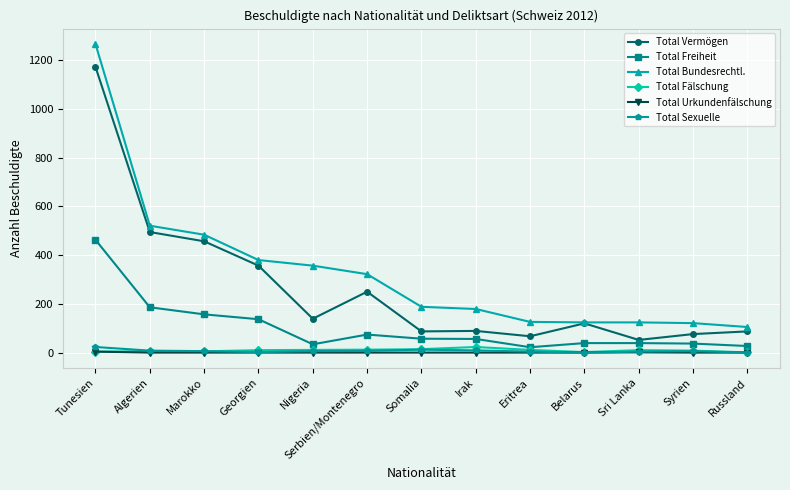

What is the value of the Total Sexuelle point at the 2nd from the left?

8